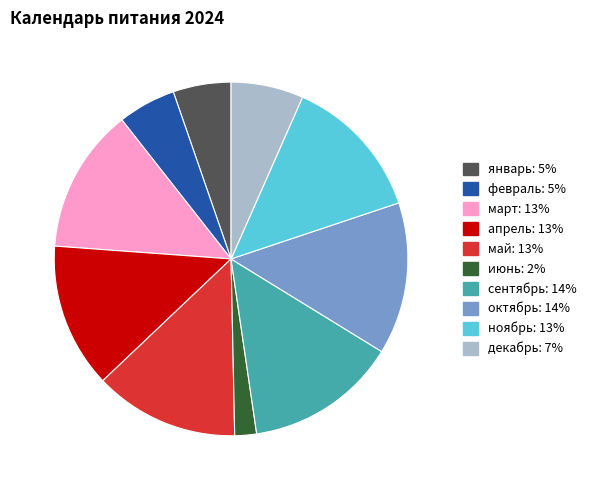

Between февраль and март, which is larger?

март